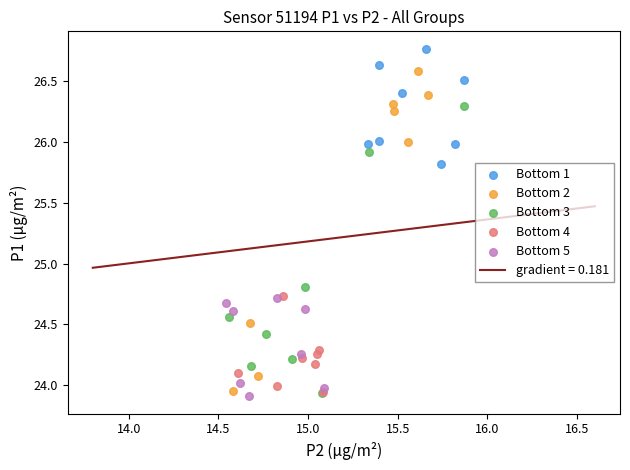

Which series contains the highest Y value?

Bottom 1